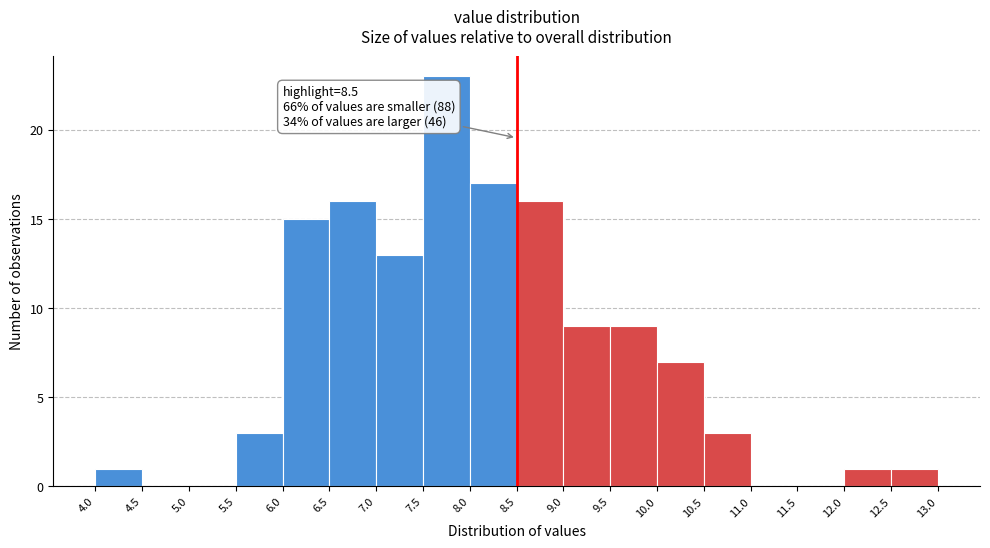

Which range on the x-axis has the tallest bar?

7.5 to 8.0